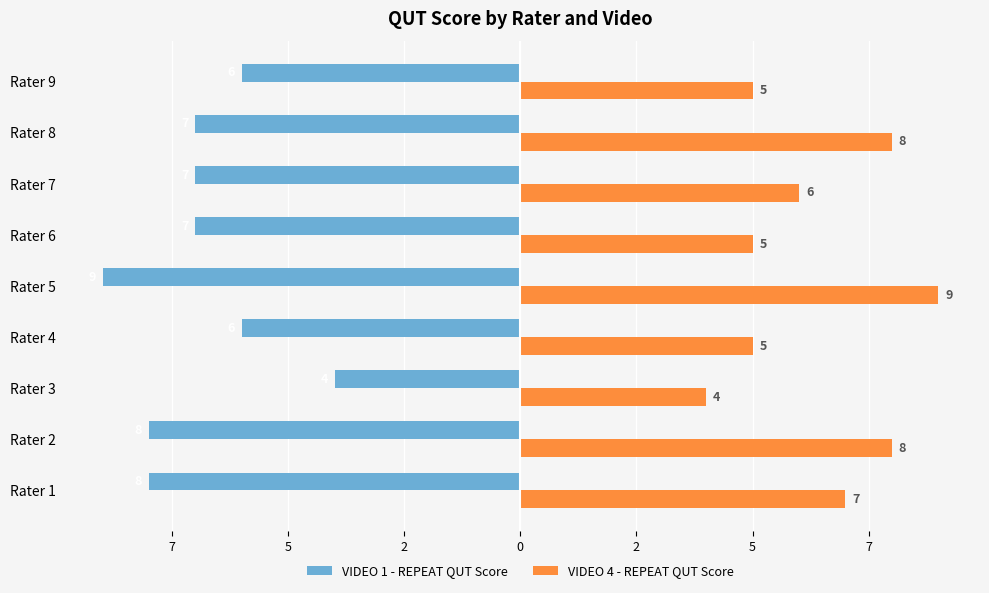

What are all the series names shown in the legend?

VIDEO 1 - REPEAT QUT Score, VIDEO 4 - REPEAT QUT Score